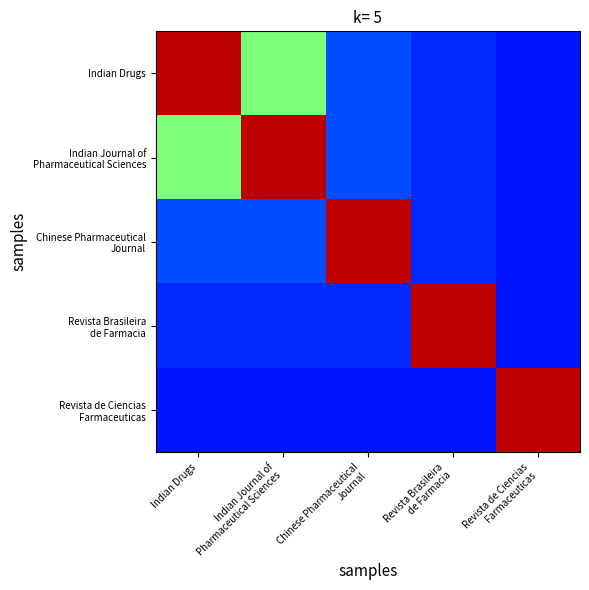

What is the difference between the highest and lowest values at Indian Journal of
Pharmaceutical Sciences?

0.6